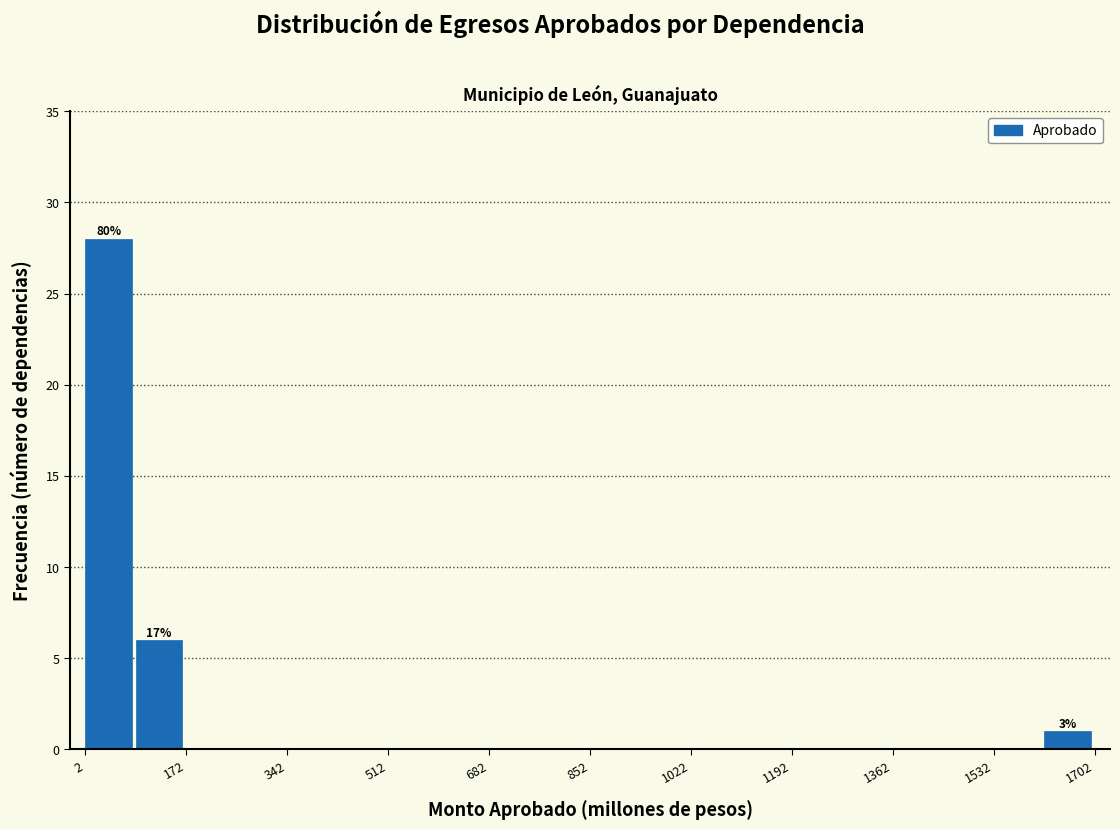

Which range on the x-axis has the tallest bar?

0 to 80